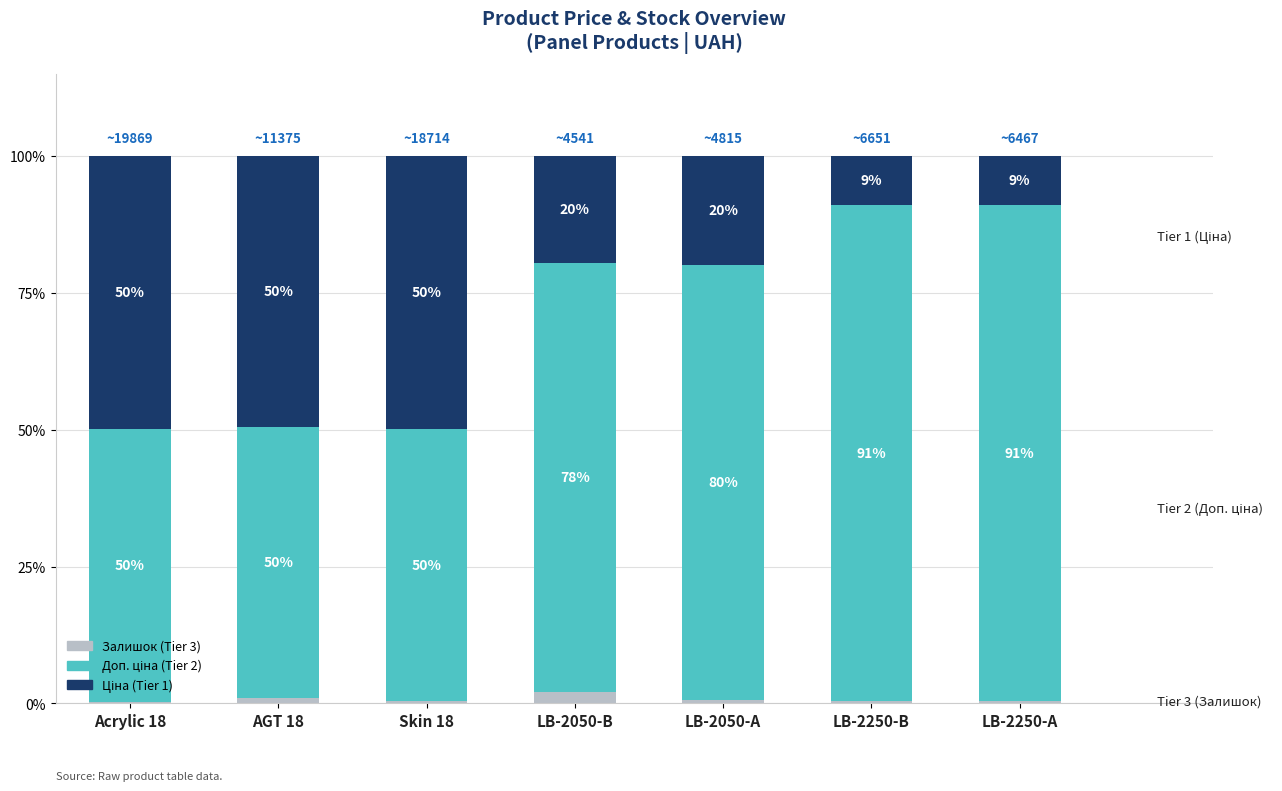

What is the total value across all series at Acrylic 18?

100.0